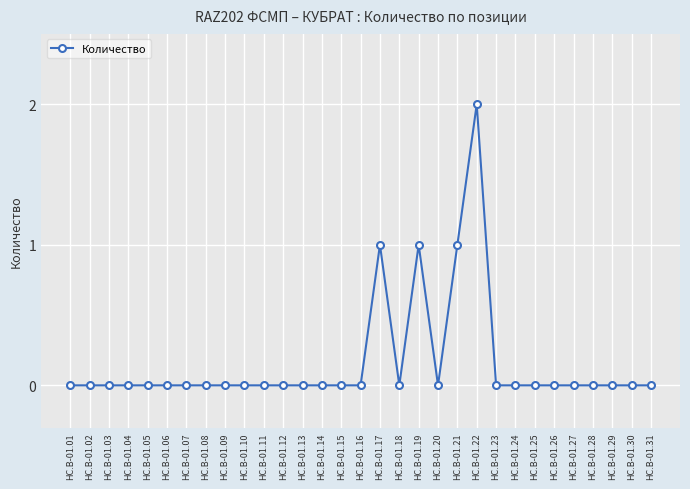

At which category does the chart reach its peak across all series?

HC.B-01.22